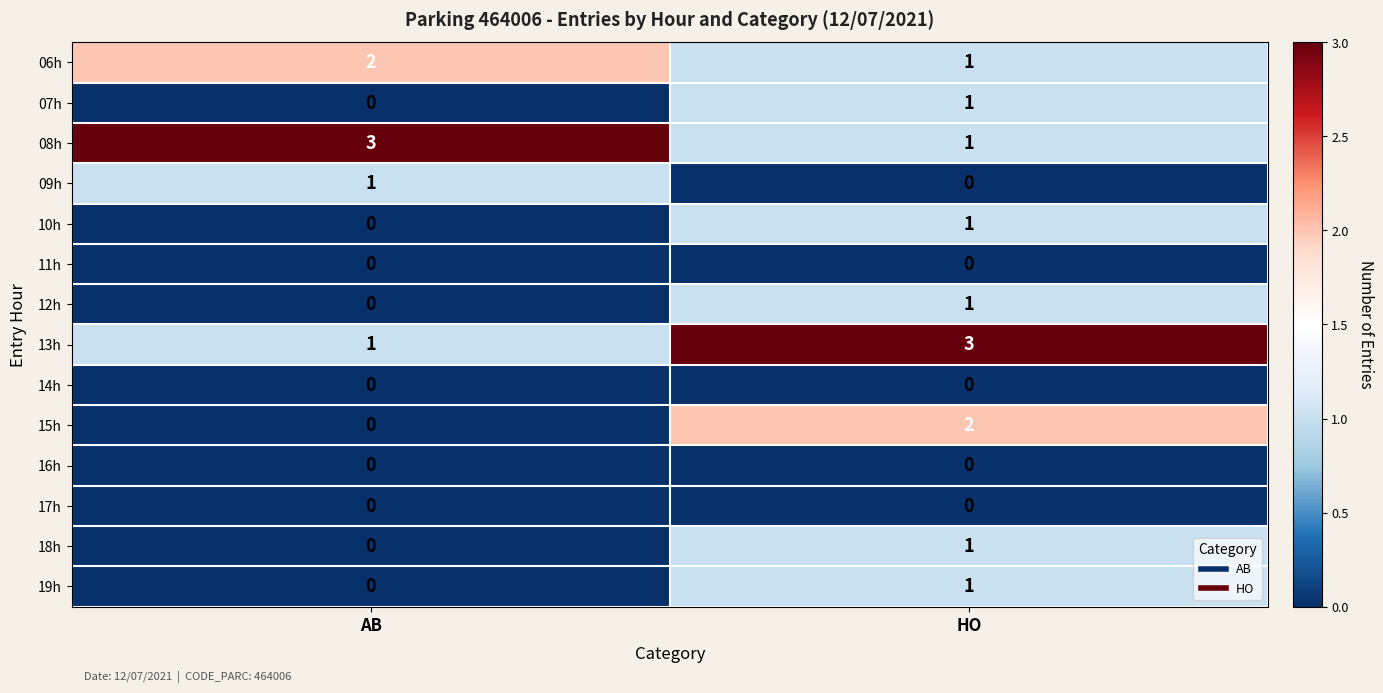

What is the difference between the highest and lowest values at AB?

3